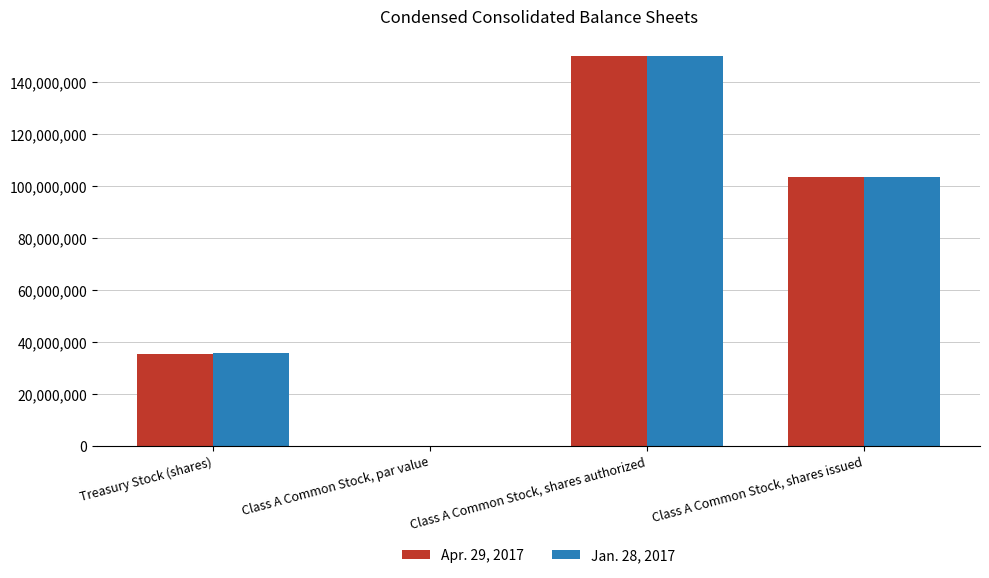

Which series changed the most between Treasury Stock (shares) and Class A Common Stock, shares issued?

Apr. 29, 2017